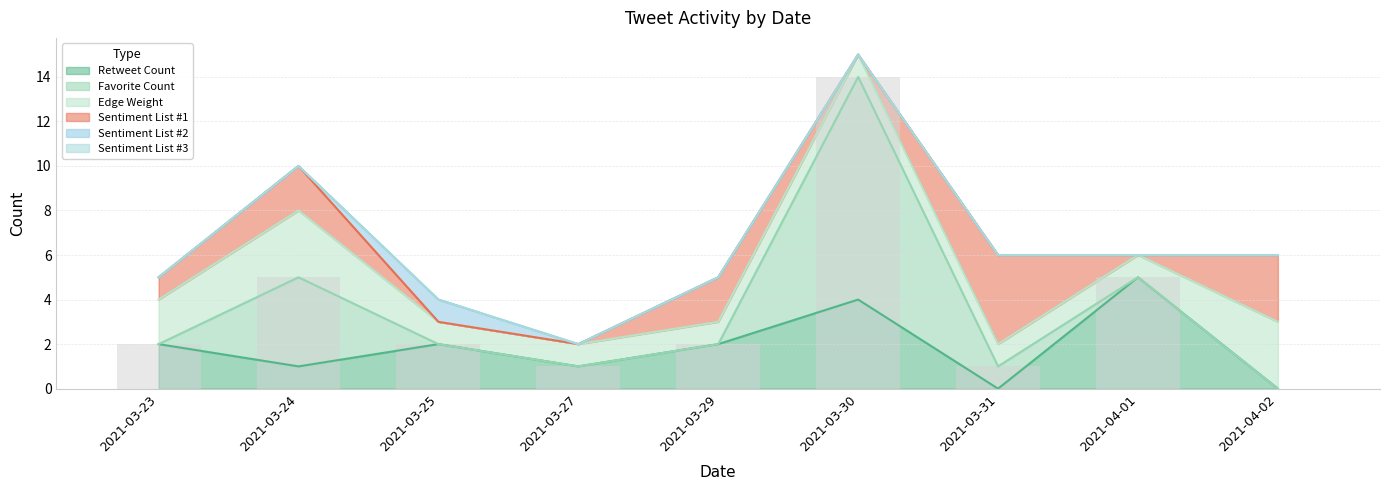

Does the chart contain any negative values?

No